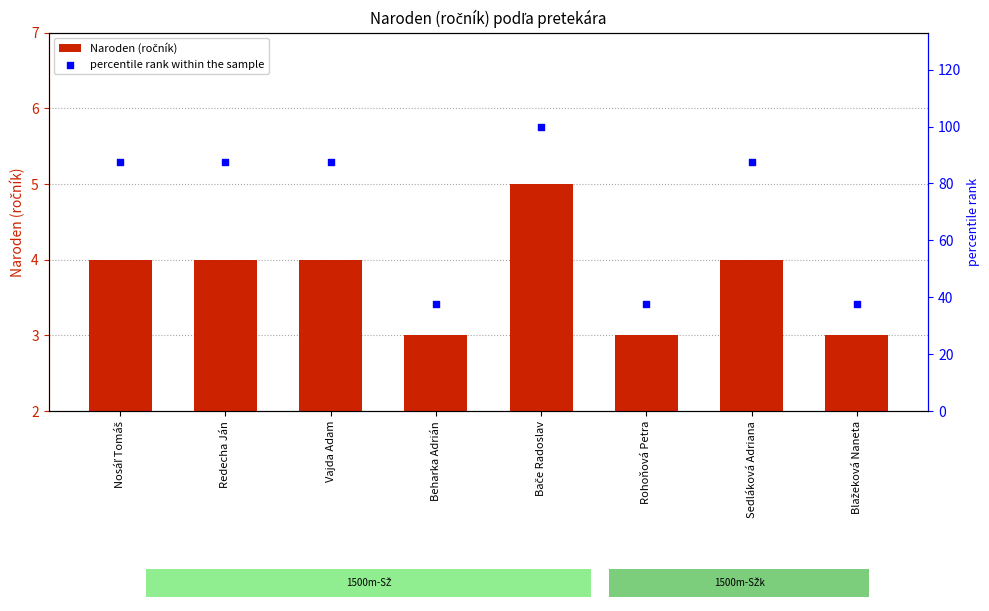

Is the value of percentile rank within the sample at Rohoňová Petra greater than the value of Naroden (ročník) at Blažeková Naneta?

Yes